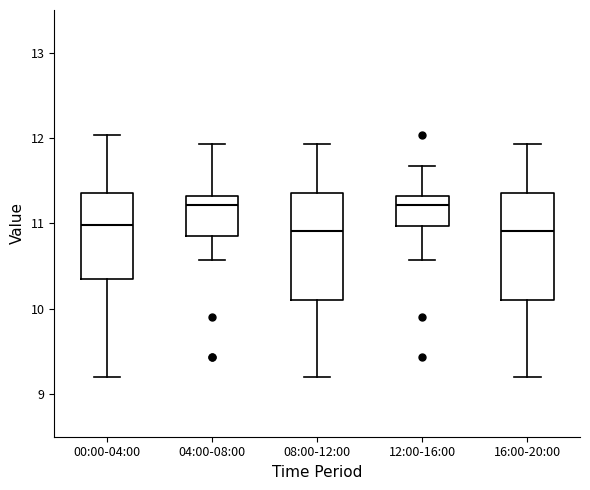

Reading left to right, read every box against the y-axis: the position of its median line, the range the box covers, and the ends of its whiskers. The values are not printed on the chart, so give them approximately, as read against the axis.

00:00-04:00: median 11.0, box 10.4 to 11.4, whiskers 9.2 to 12.0
04:00-08:00: median 11.2, box 10.9 to 11.3, whiskers 10.6 to 11.9
08:00-12:00: median 10.9, box 10.1 to 11.4, whiskers 9.2 to 11.9
12:00-16:00: median 11.2, box 11.0 to 11.3, whiskers 10.6 to 11.7
16:00-20:00: median 10.9, box 10.1 to 11.4, whiskers 9.2 to 11.9